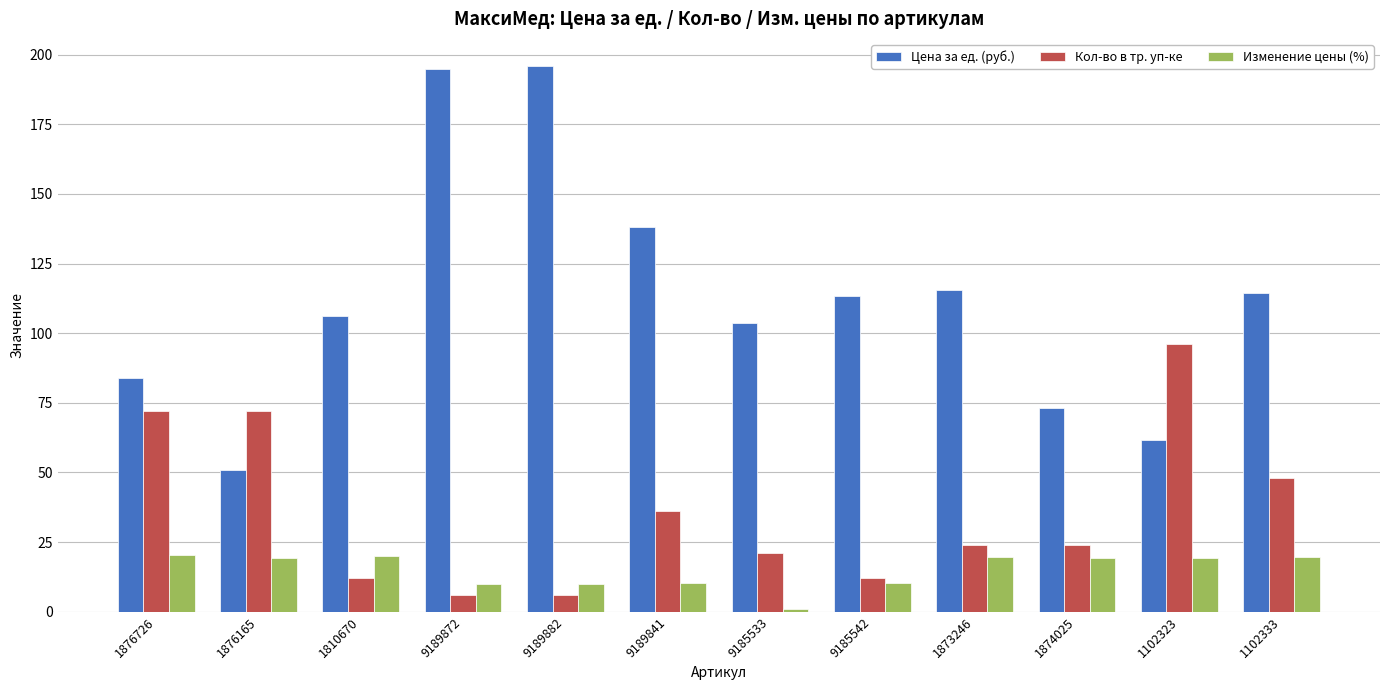

How many bars are there in each group?

3